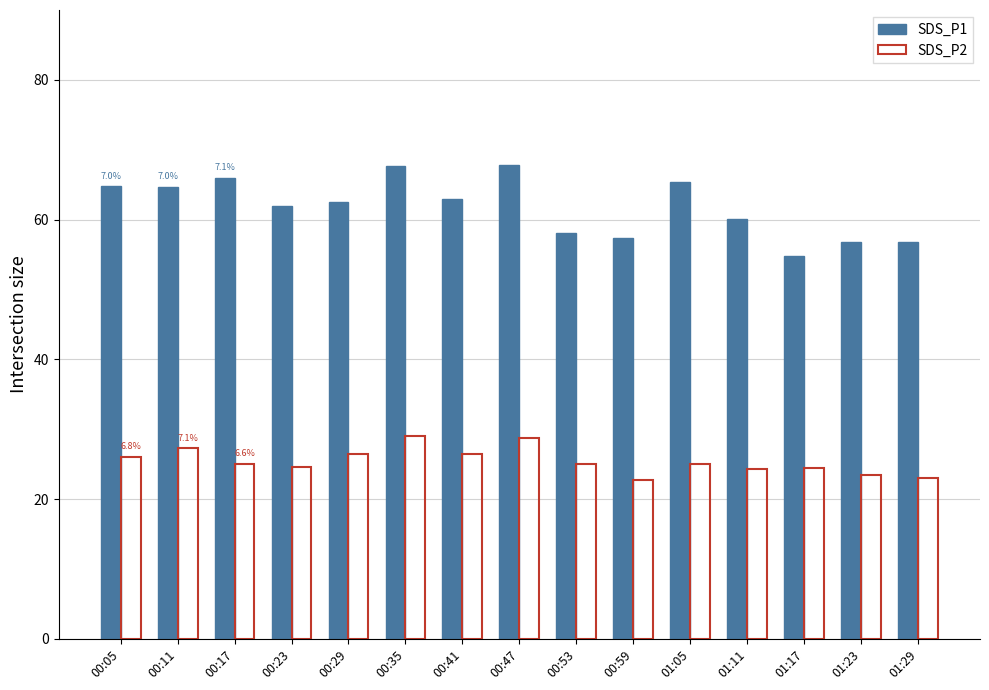

What is the total value across all series at 00:59?

80.1